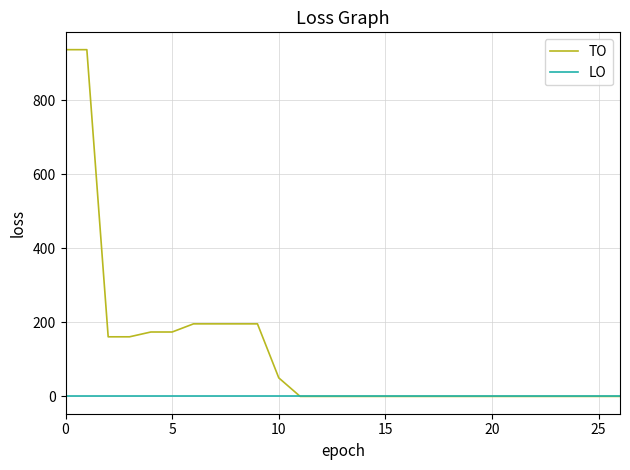

Which series has the largest range (max minus min)?

TO